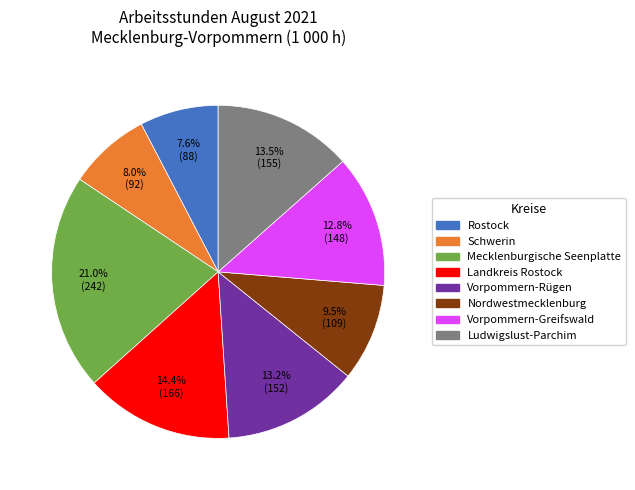

The Schwerin slice represents 19% of the pie. True or false?

False